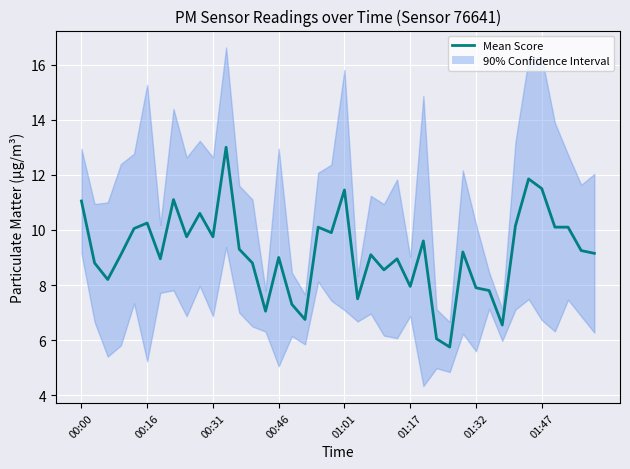

What is the total value across all series at 37?

21.8